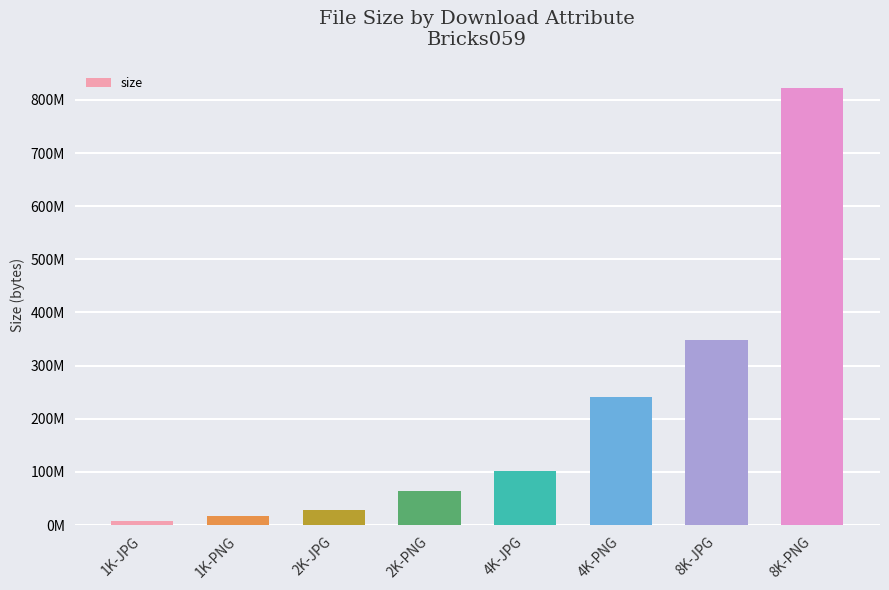

Is it true that the value at 1K-JPG is 8135703?

True